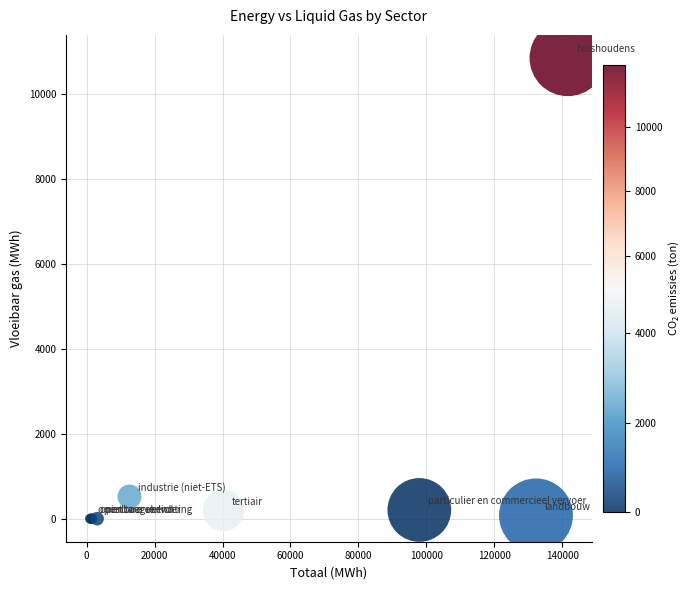

What Y value in the scatter plot is closest to 5424?

520.9